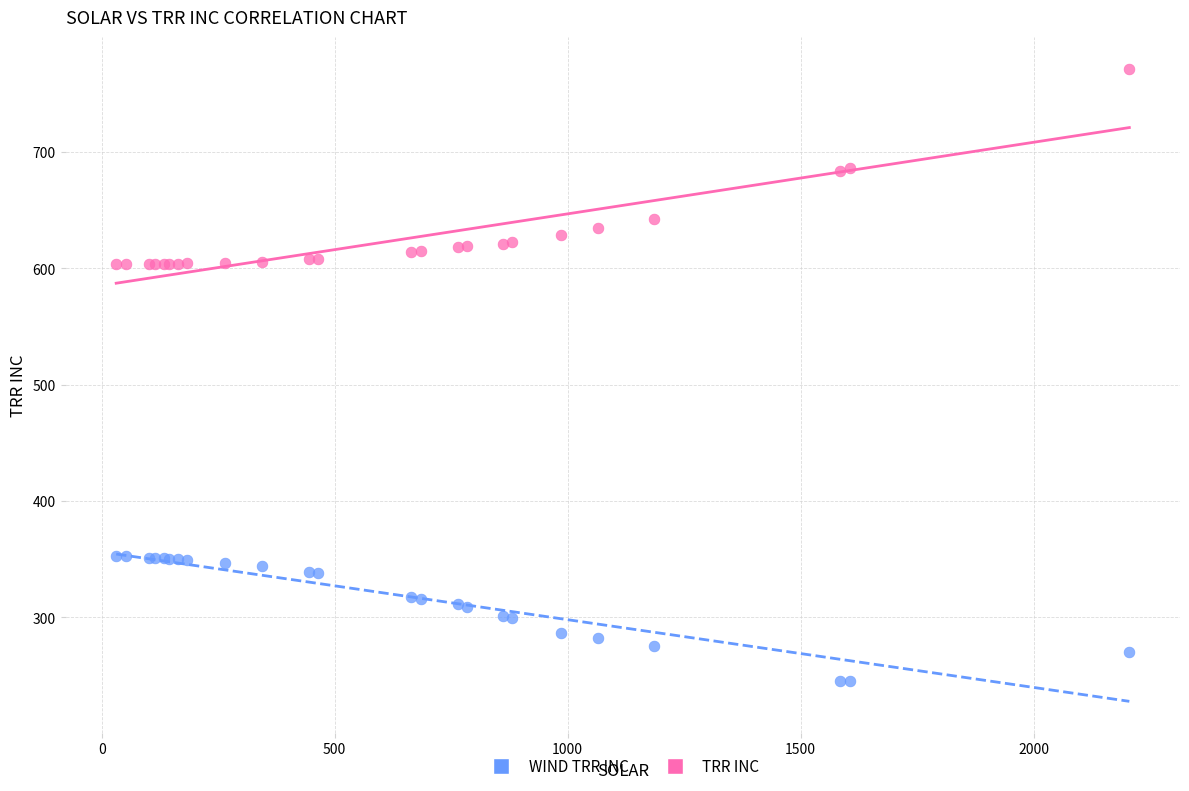

What is the X range (max minus min) for the scatter plot?

2174.0